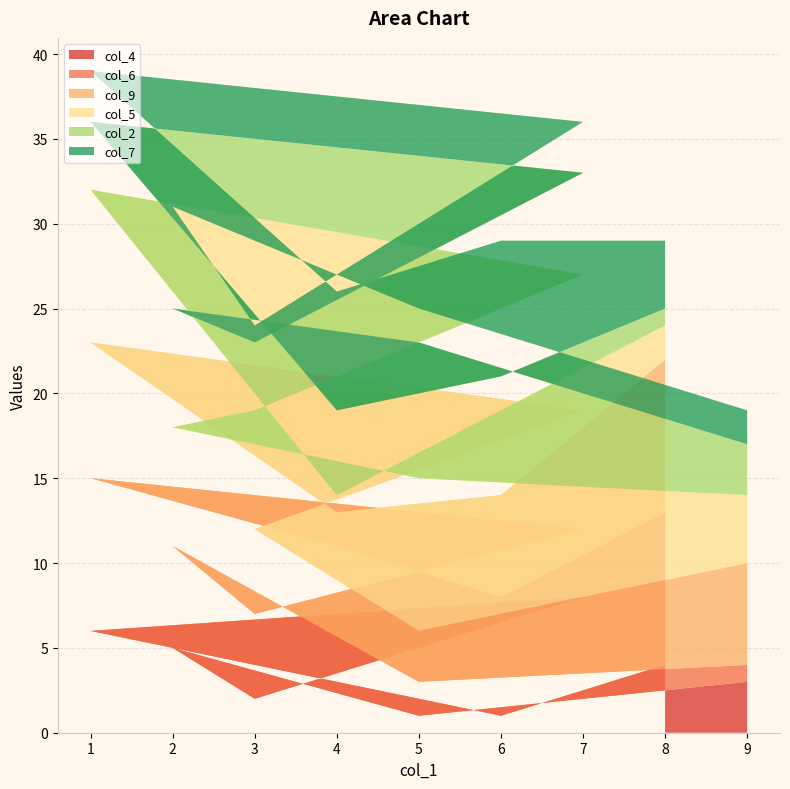

Reading right to left, transcribe all the data shown in this chart.

col_4: 9=3	5=1	2=5	3=2	7=8	1=6	4=3	6=1	8=4
col_6: 9=1	5=2	2=6	3=5	7=4	1=9	4=8	6=7	8=9
col_9: 9=6	5=3	2=4	3=5	7=7	1=8	4=2	6=6	8=9
col_5: 9=4	5=9	2=3	3=7	7=8	1=9	4=1	6=5	8=2
col_2: 9=3	5=8	2=7	3=4	7=6	1=4	4=5	6=2	8=1
col_7: 9=2	5=2	2=6	3=1	7=3	1=3	4=7	6=8	8=4